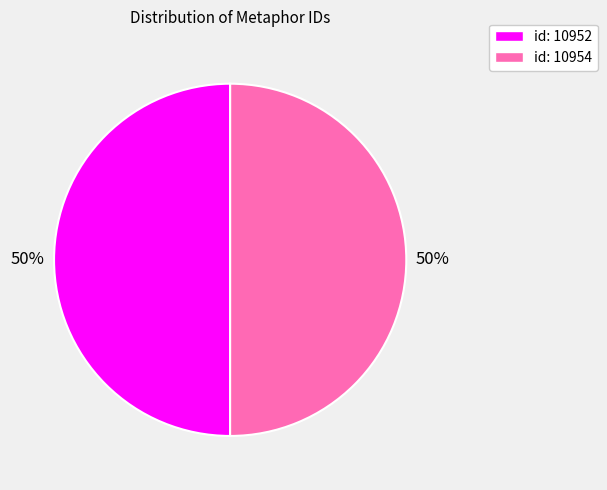

Count the number of slices in the pie.

2